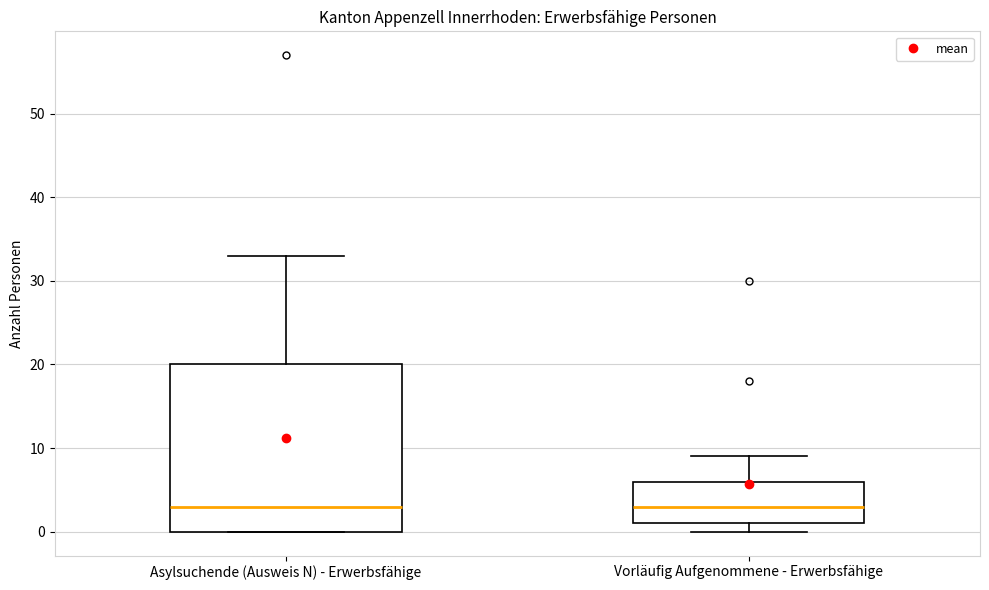

Where does the upper whisker of the box for Asylsuchende (Ausweis N) - Erwerbsfähige end on the y-axis? The values are not printed on the chart, so give them approximately, as read against the axis.

33